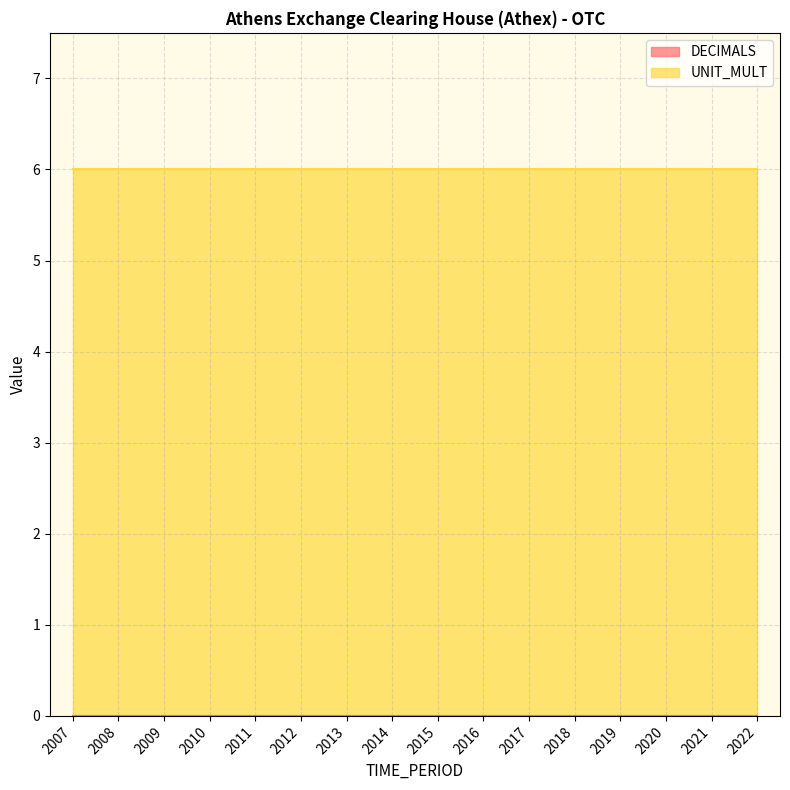

Reading right to left, list all the values displayed in this chart.

DECIMALS: 2022=0	2021=0	2020=0	2019=0	2018=0	2017=0	2016=0	2015=0	2014=0	2013=0	2012=0	2011=0	2010=0	2009=0	2008=0	2007=0
UNIT_MULT: 2022=6	2021=6	2020=6	2019=6	2018=6	2017=6	2016=6	2015=6	2014=6	2013=6	2012=6	2011=6	2010=6	2009=6	2008=6	2007=6